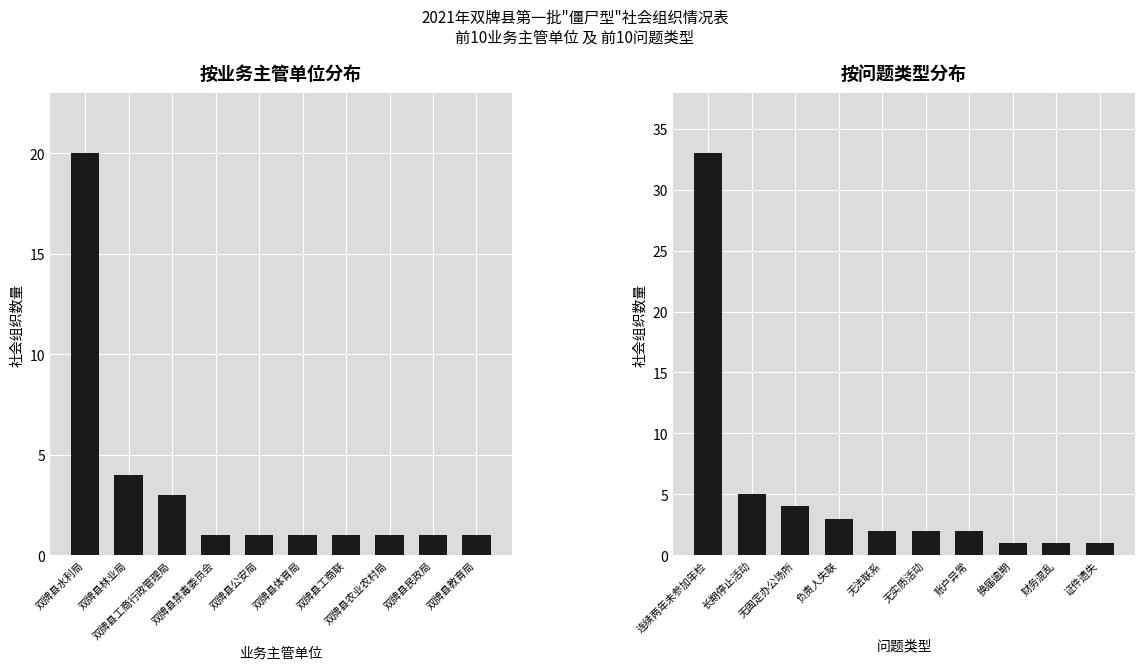

Which series has the largest range (max minus min)?

按问题类型统计数量